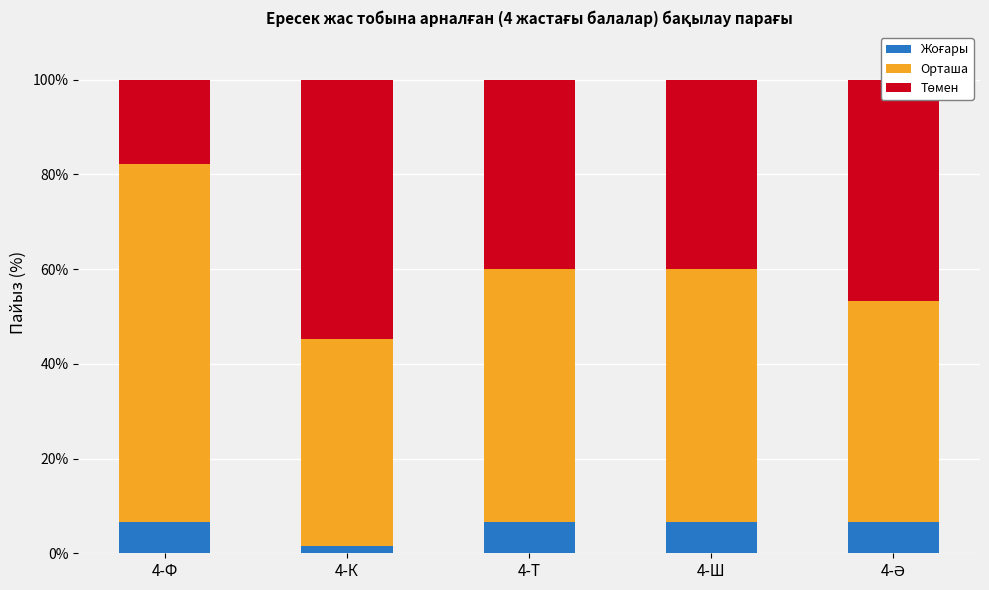

What is the total value across all series at 4-Ш?

100.0